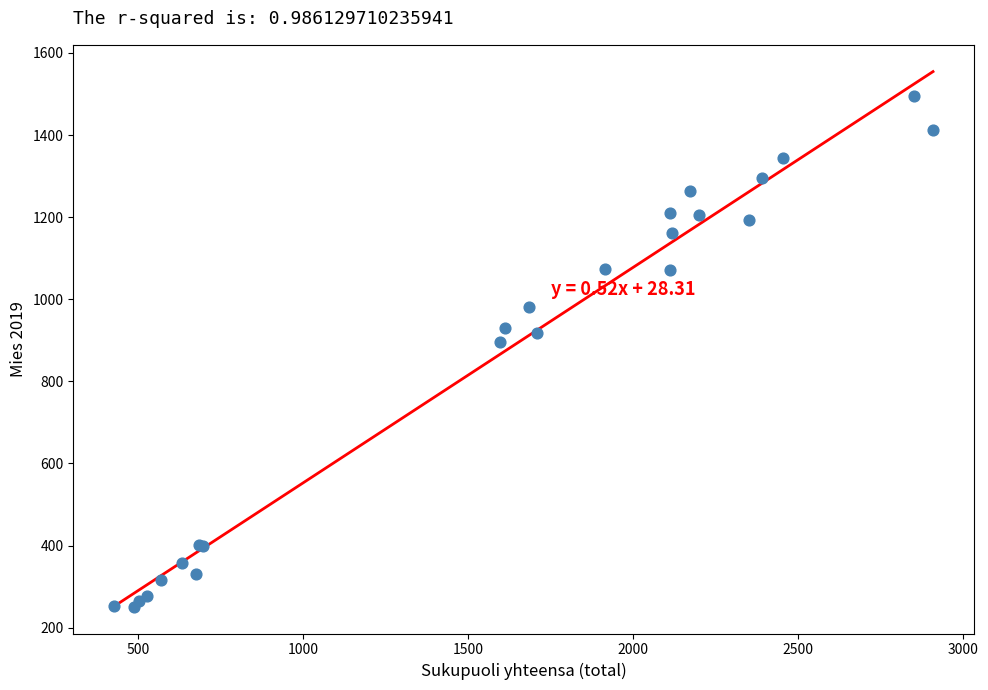

What Y value in the scatter plot is closest to 872?

895